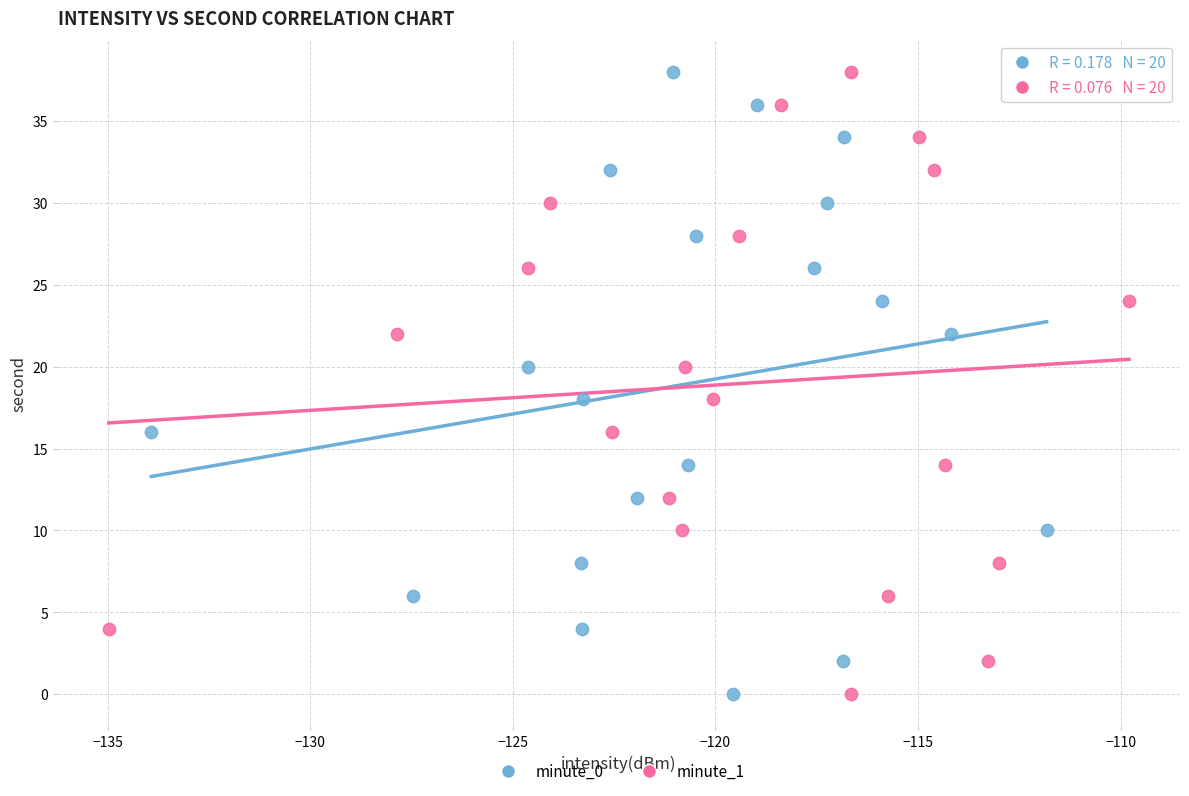

What are all the series names shown in the legend?

minute_0, minute_1